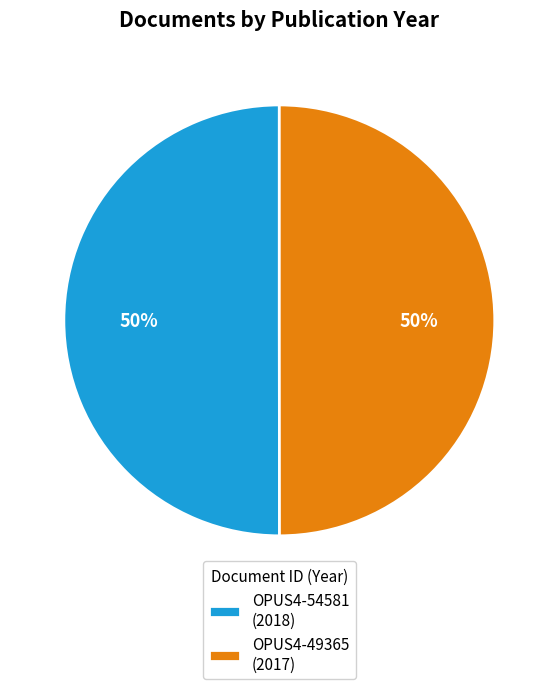

To the nearest percent, what is the combined percentage of OPUS4-49365 (2017) and OPUS4-54581 (2018)?

100%